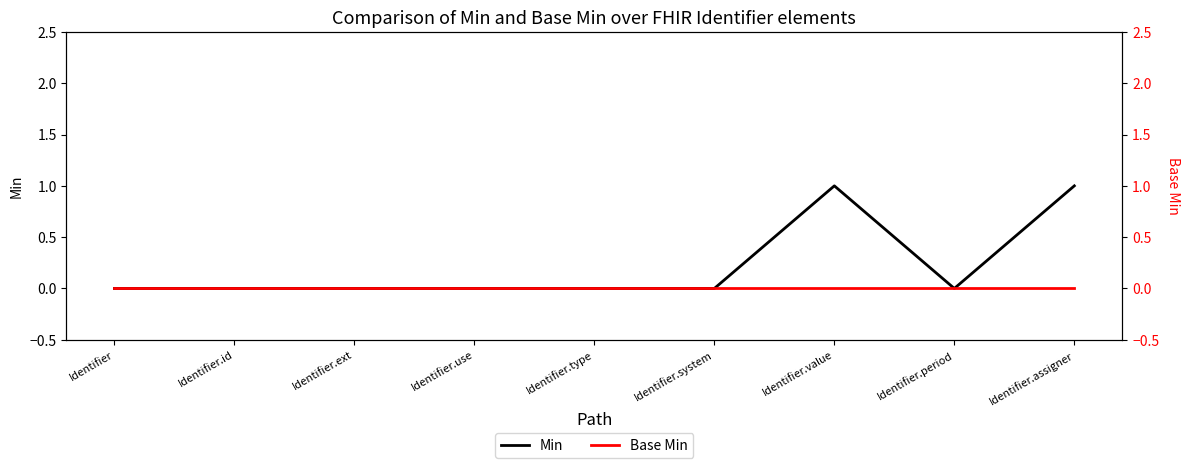

Reading right to left, list all the values displayed in this chart.

Min: Identifier.assigner=1	Identifier.period=0	Identifier.value=1	Identifier.system=0	Identifier.type=0	Identifier.use=0	Identifier.ext=0	Identifier.id=0	Identifier=0
Base Min: Identifier.assigner=0	Identifier.period=0	Identifier.value=0	Identifier.system=0	Identifier.type=0	Identifier.use=0	Identifier.ext=0	Identifier.id=0	Identifier=0